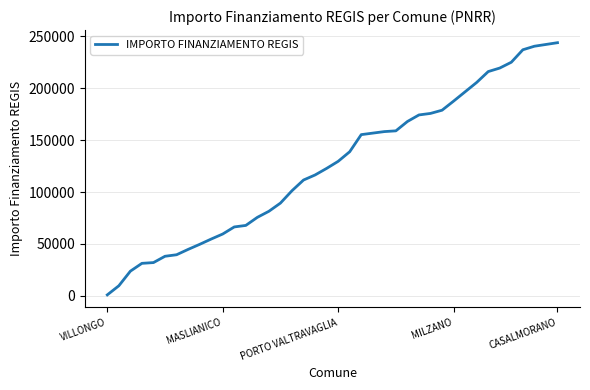

What is the greatest value displayed?

243716